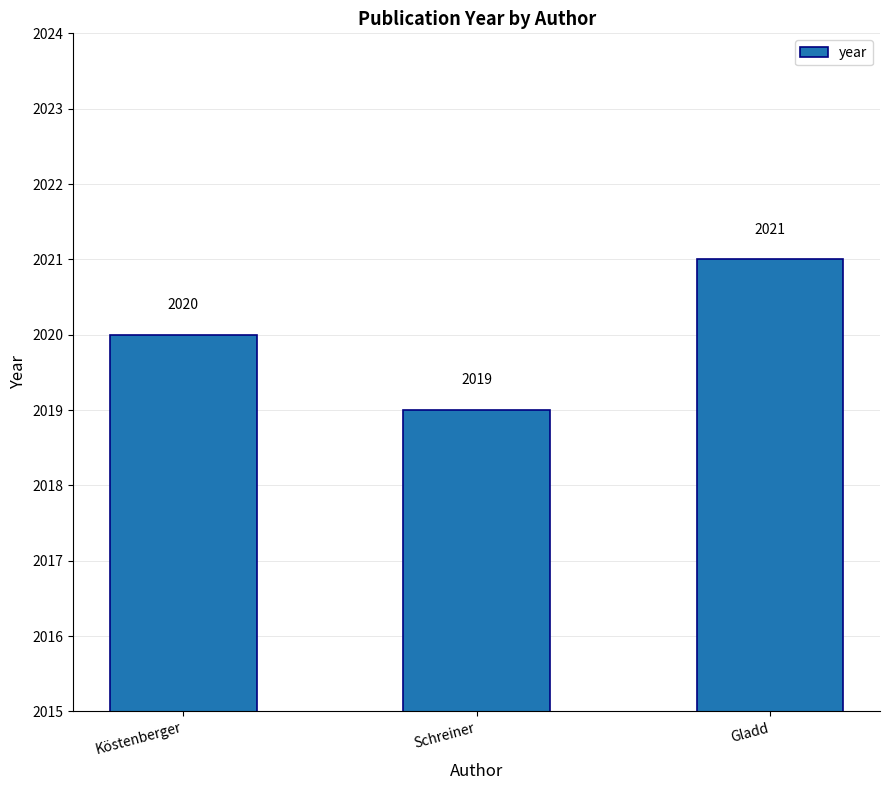

What is the sum of all values?

6060